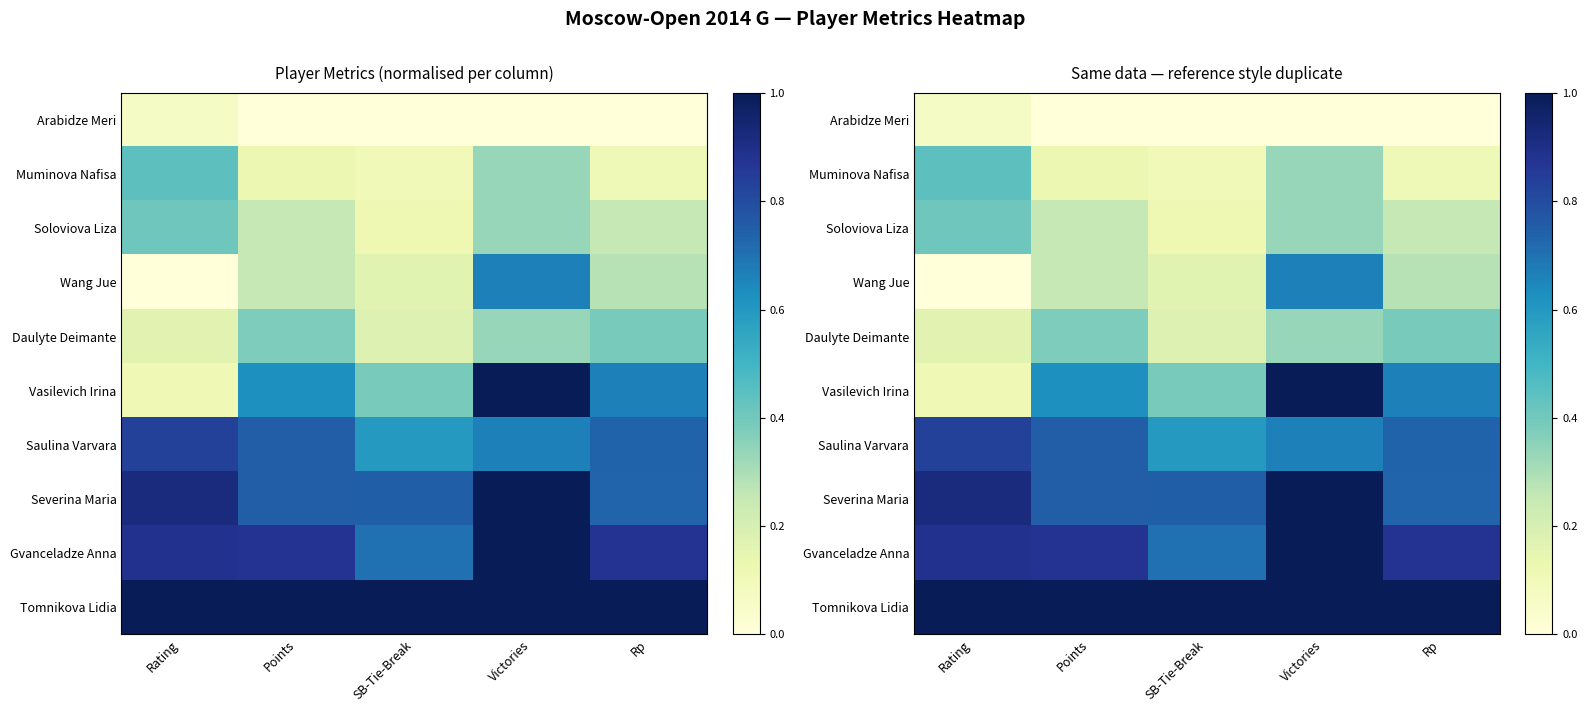

Is it true that Vasilevich Irina equals 0.6 at SB-Tie-Break?

False